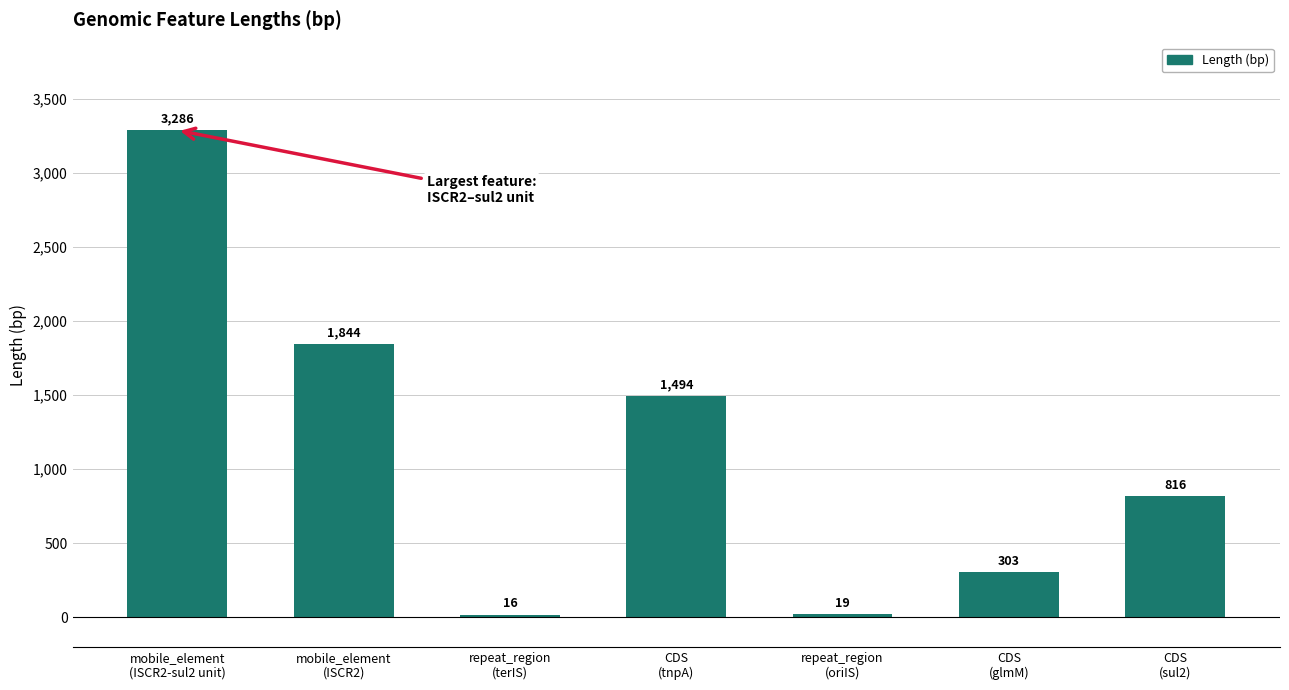

Reading left to right, what are all the values shown in this chart?

mobile_element
(ISCR2-sul2 unit)=3286	mobile_element
(ISCR2)=1844	repeat_region
(terIS)=16	CDS
(tnpA)=1494	repeat_region
(oriIS)=19	CDS
(glmM)=303	CDS
(sul2)=816